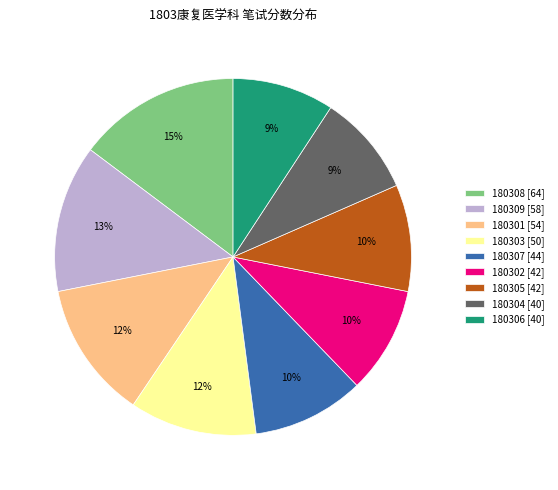

To the nearest percent, what is the combined percentage of 180303 and 180306?

21%